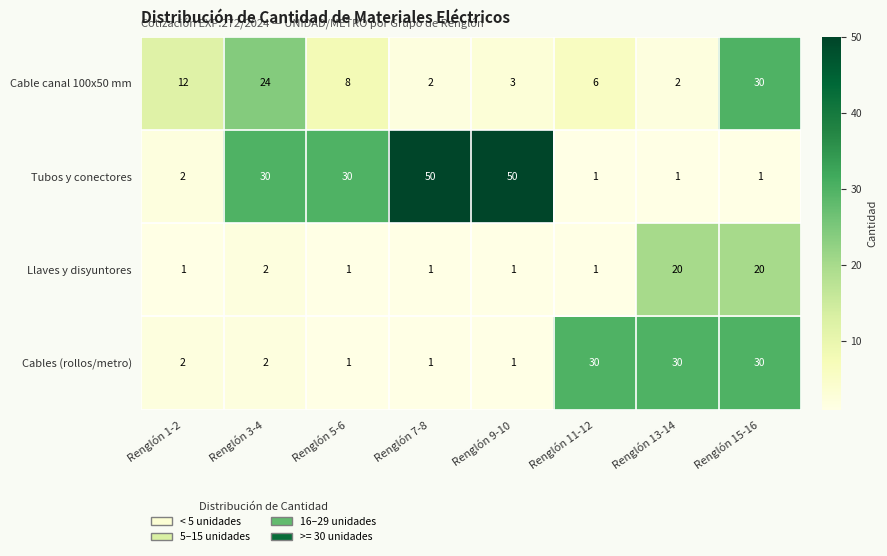

What is the maximum value for Cables (rollos/metro)?

30